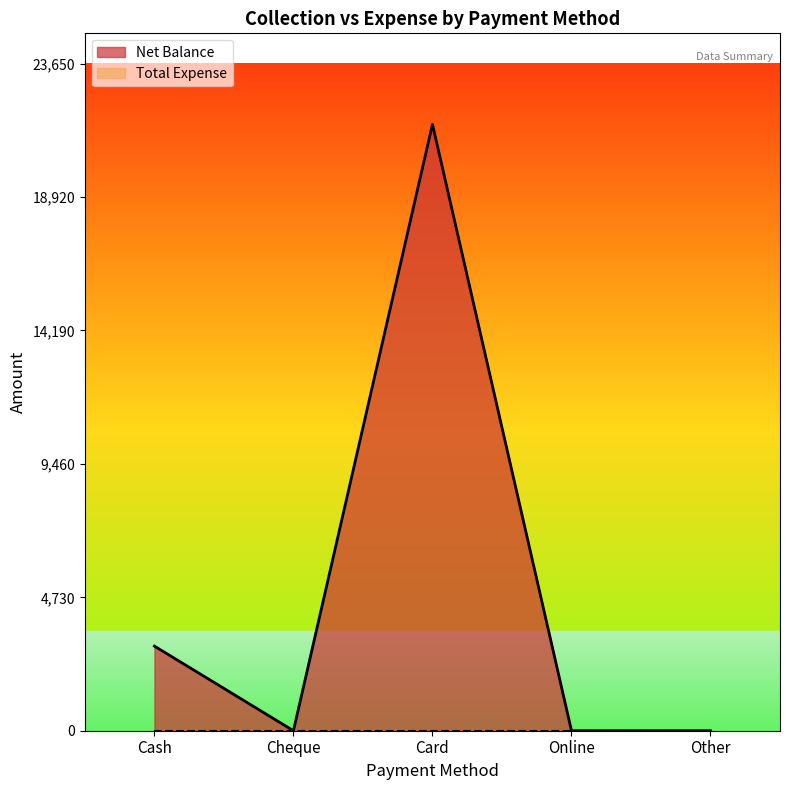

How many lines are shown in the chart?

2